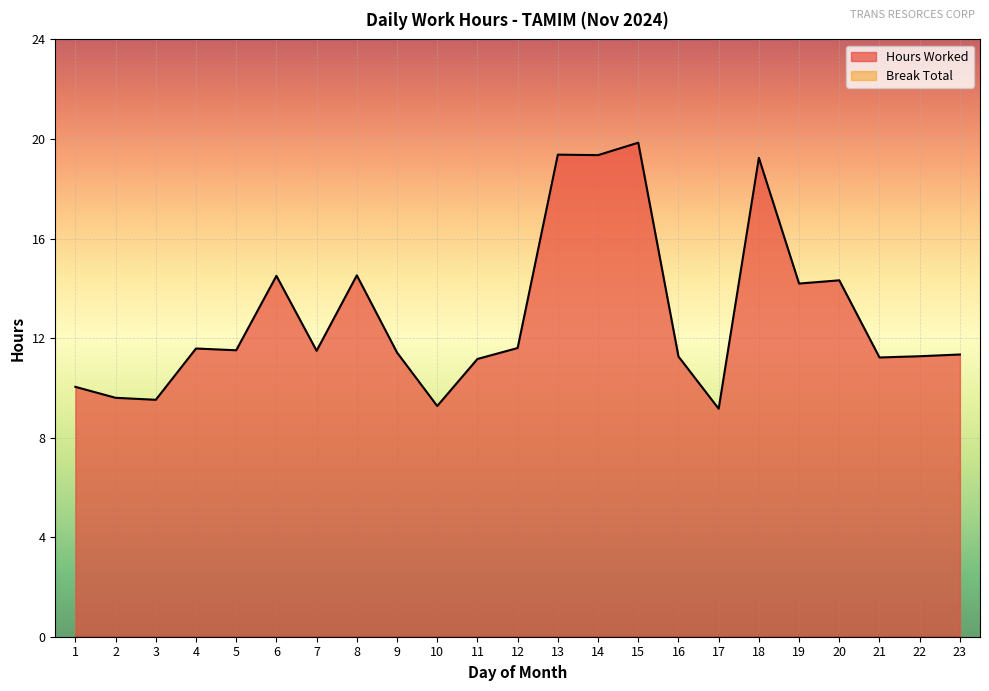

The chart shows a value of 20.0 at 9. True or false?

False